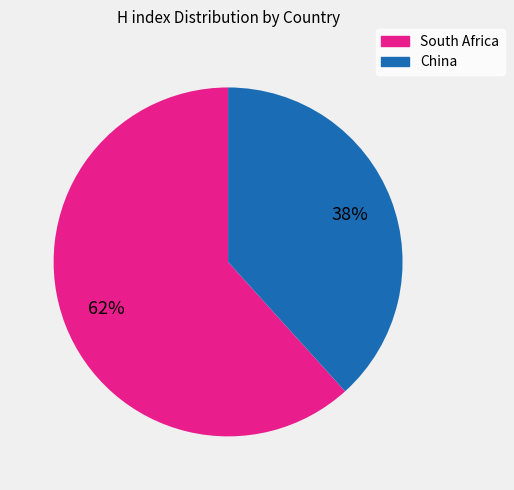

To the nearest percent, what portion does China represent?

38%